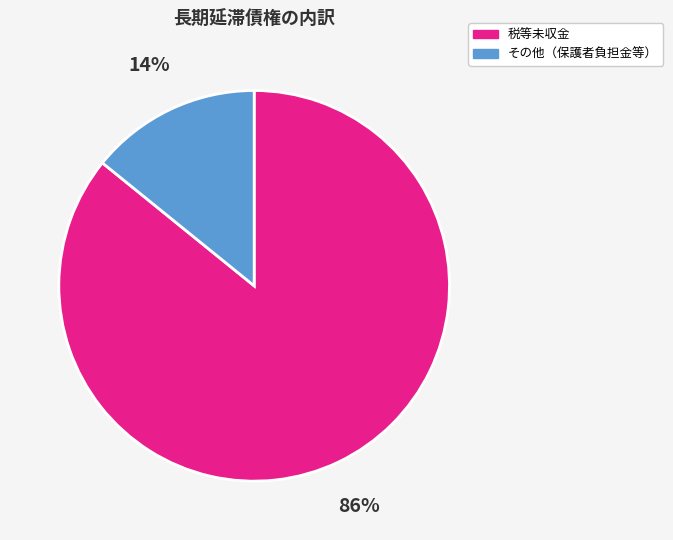

To the nearest percent, what is the average slice percentage?

50%